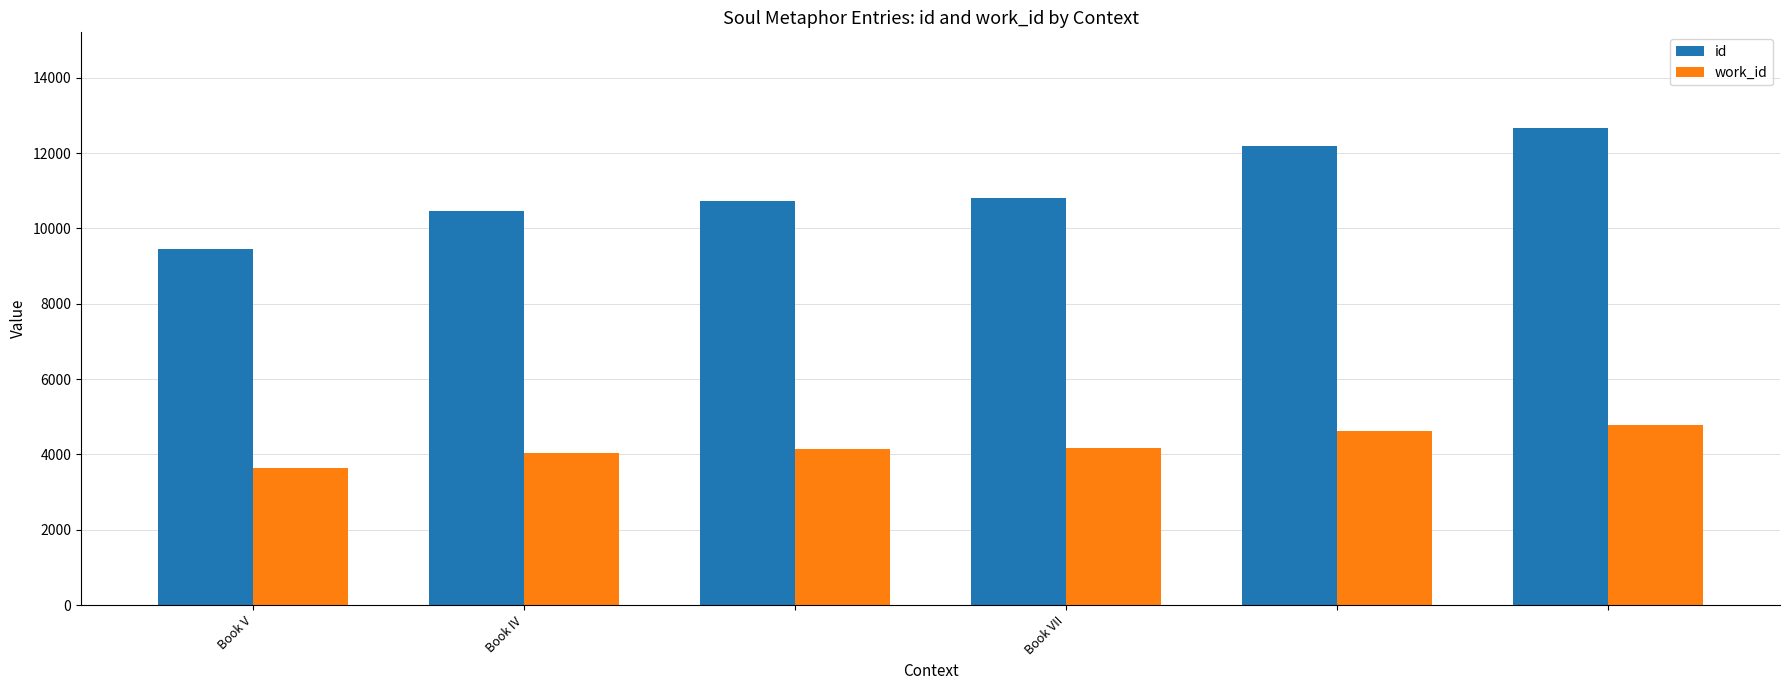

Which series has the widest spread of values?

id